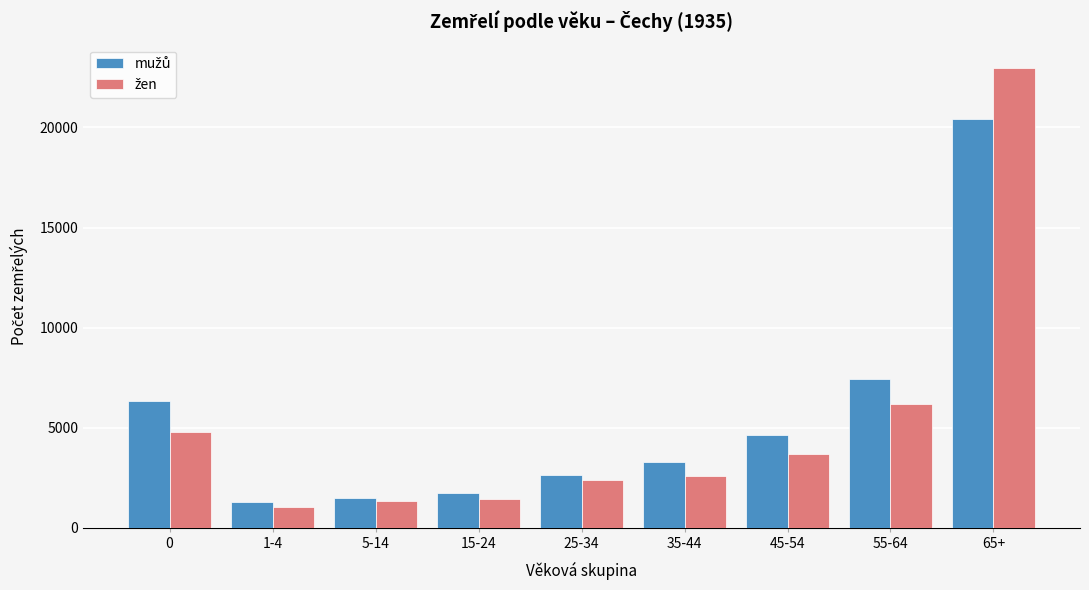

What is the total value across all series at 55-64?

13622